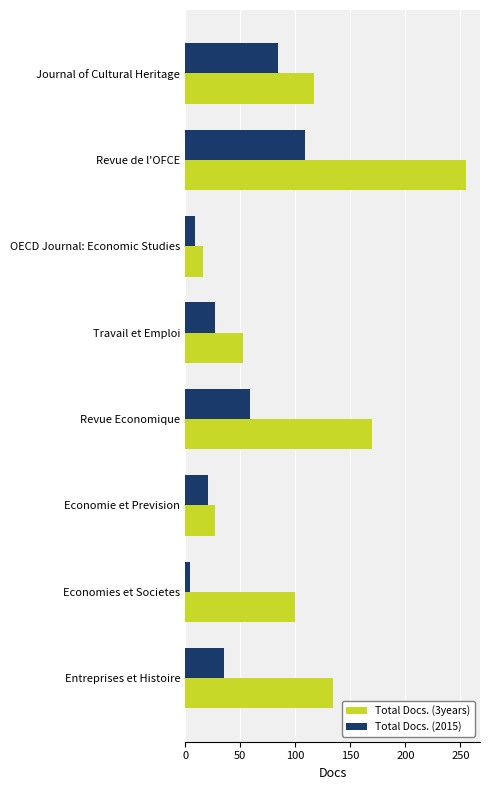

Which series has the largest total across all categories?

Total Docs. (3years)